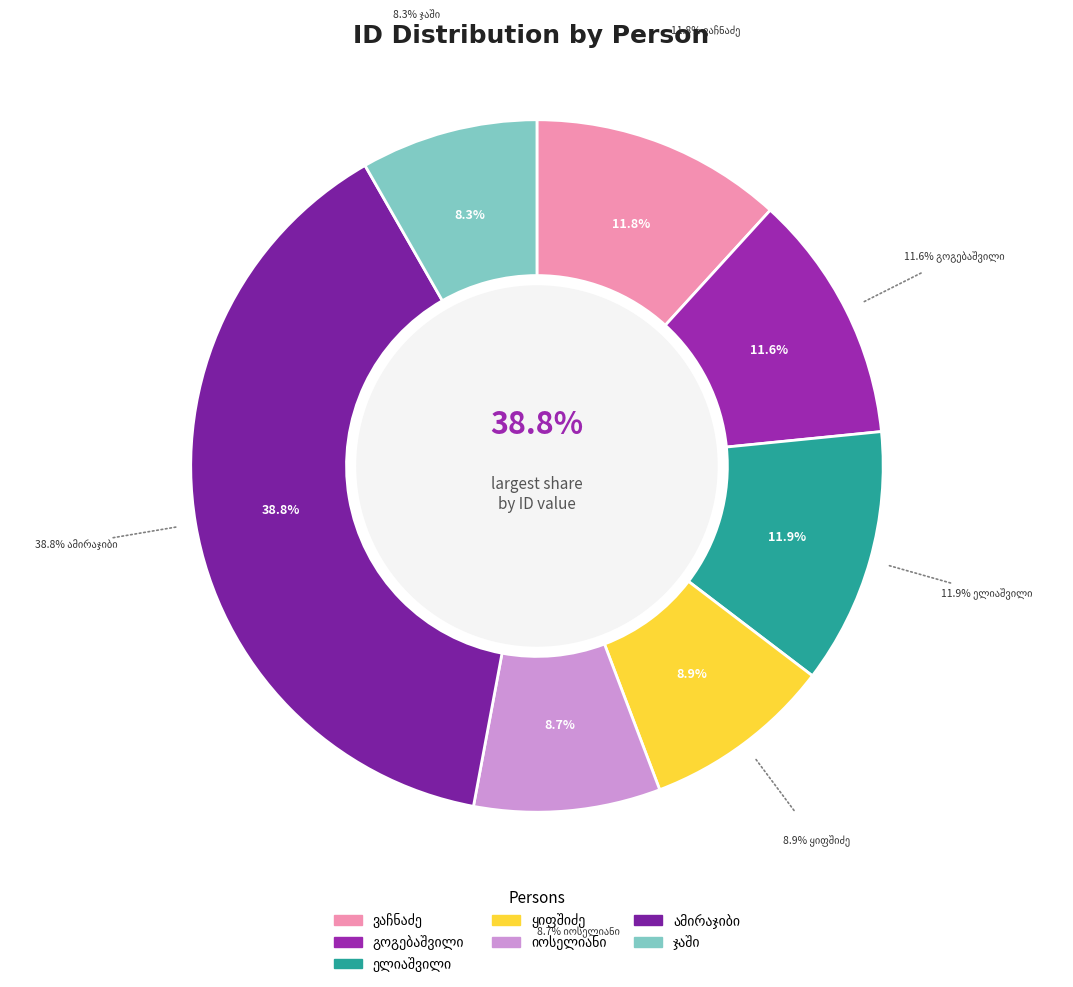

Count the number of slices in the pie.

7